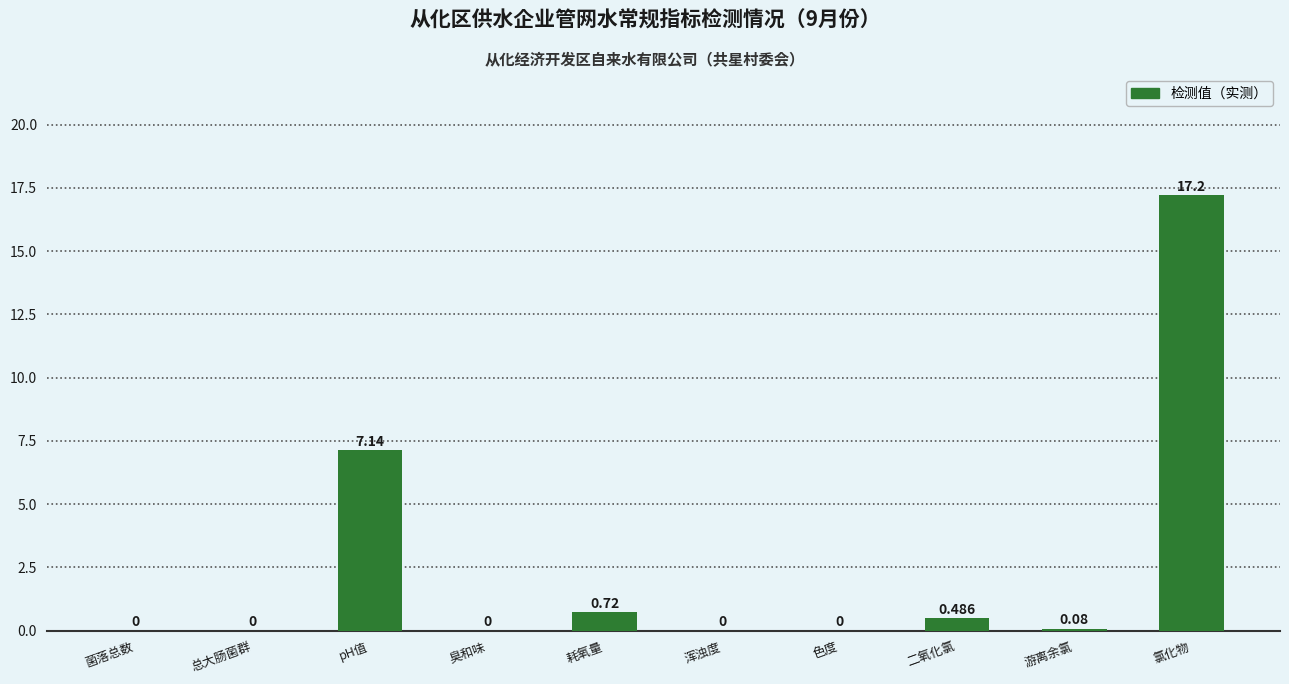

At which label is the value closest to 8?

pH值